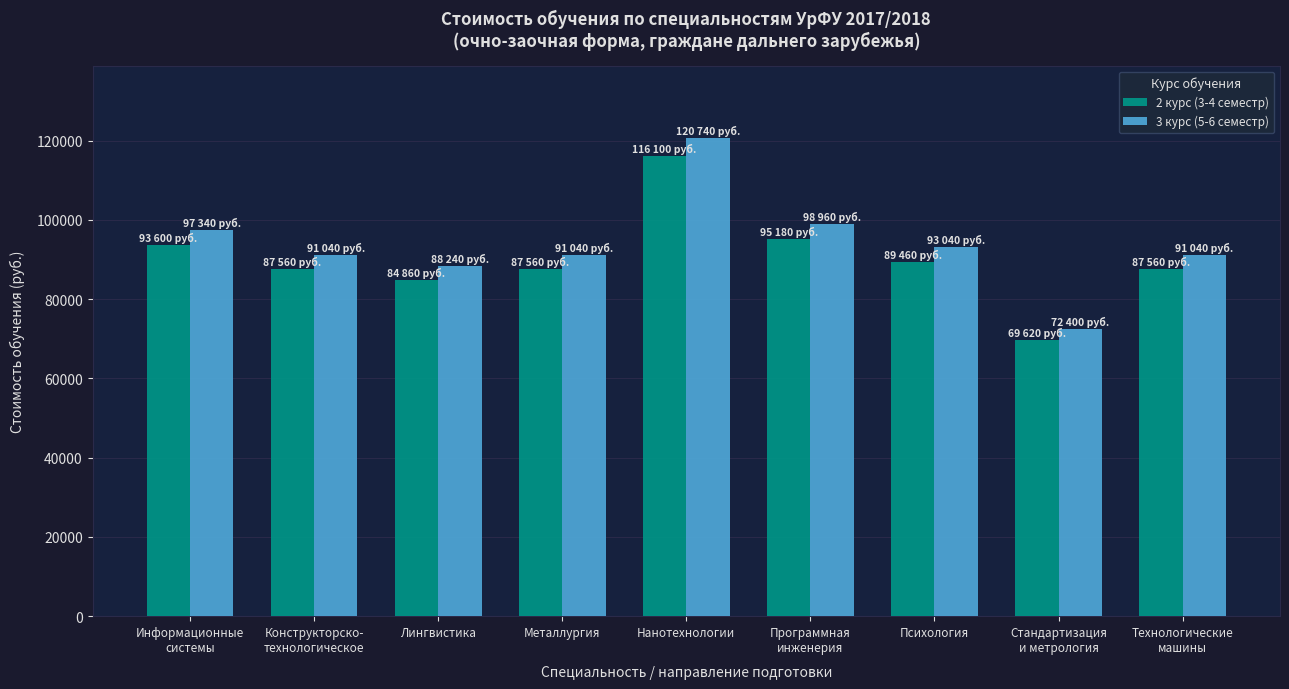

What is the total value across all series at Психология?

182500